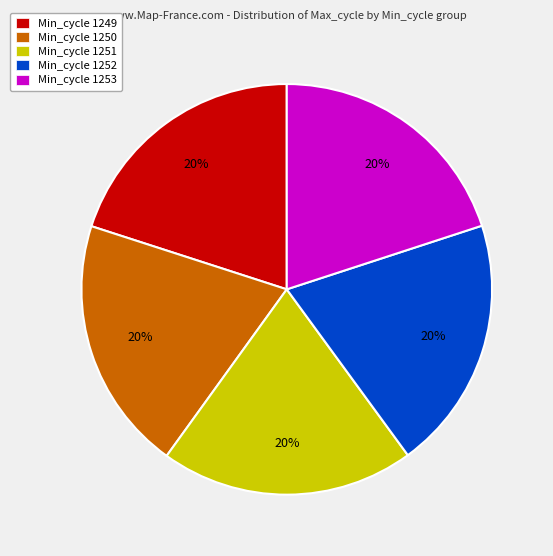

To the nearest percent, what is the combined percentage of Min_cycle 1250 and Min_cycle 1252?

40%